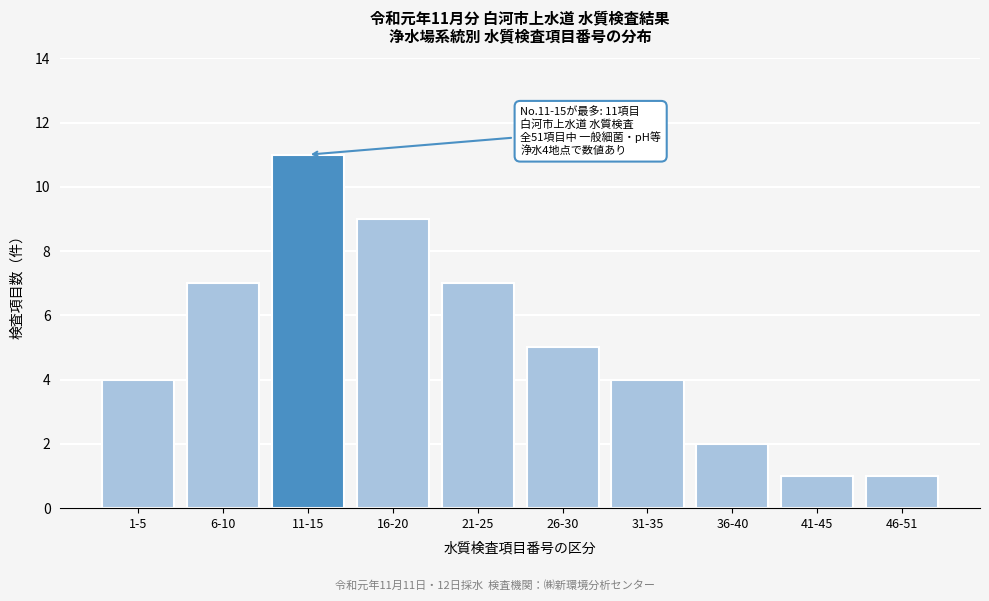

Reading left to right, what are all the values shown in this chart?

1-5=4	6-10=7	11-15=11	16-20=9	21-25=7	26-30=5	31-35=4	36-40=2	41-45=1	46-51=1